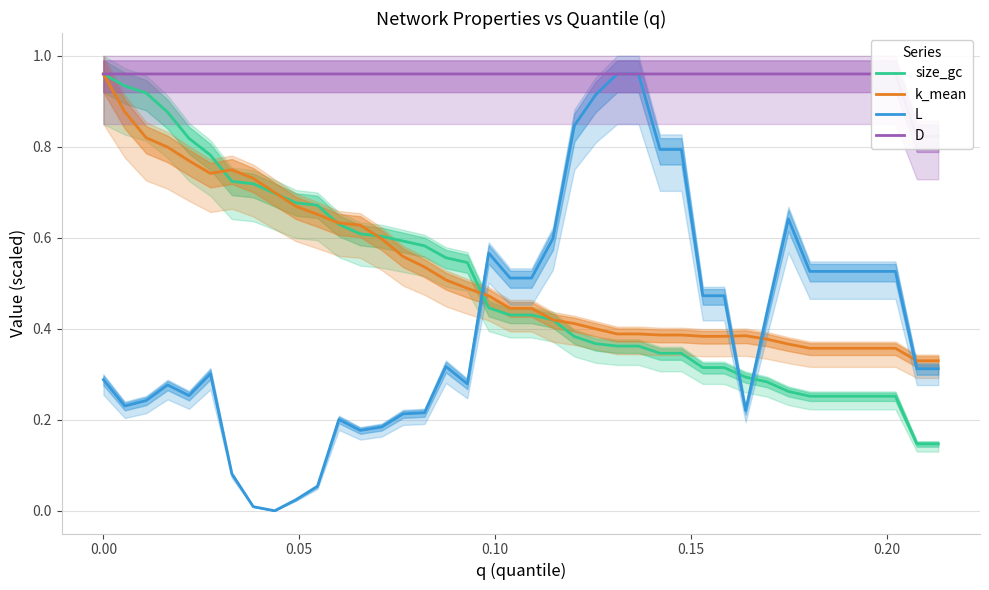

What is the value of the k_mean point at the 5th from the left?

0.8